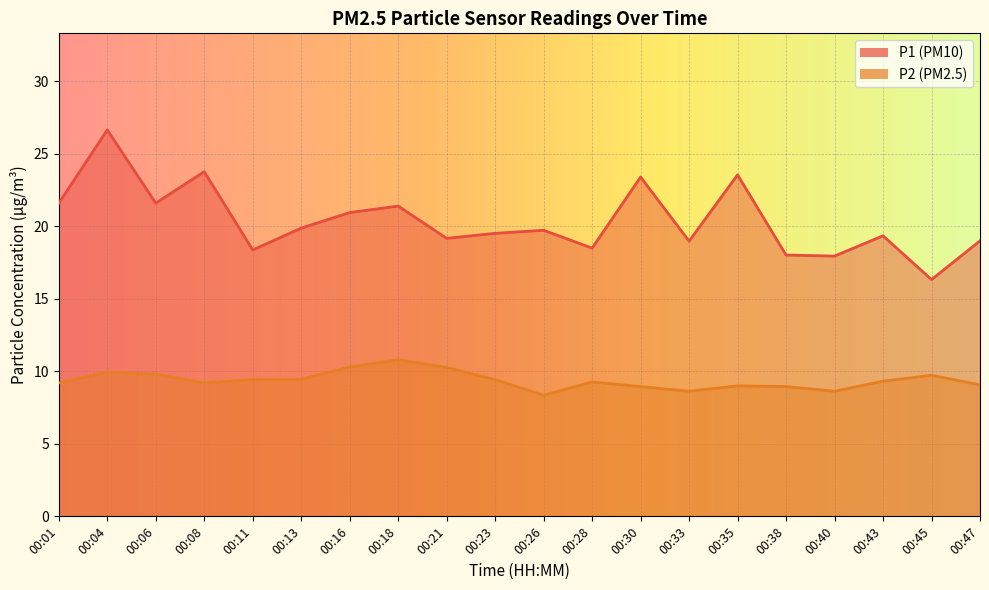

What are all the series names shown in the legend?

P1, P2